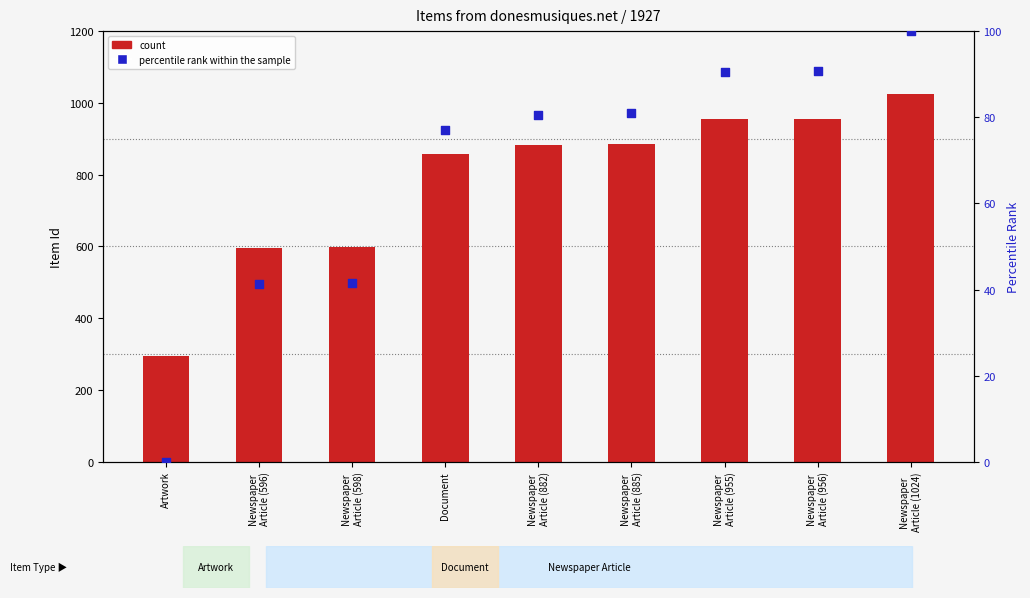

Which series has the widest spread of Y values?

count